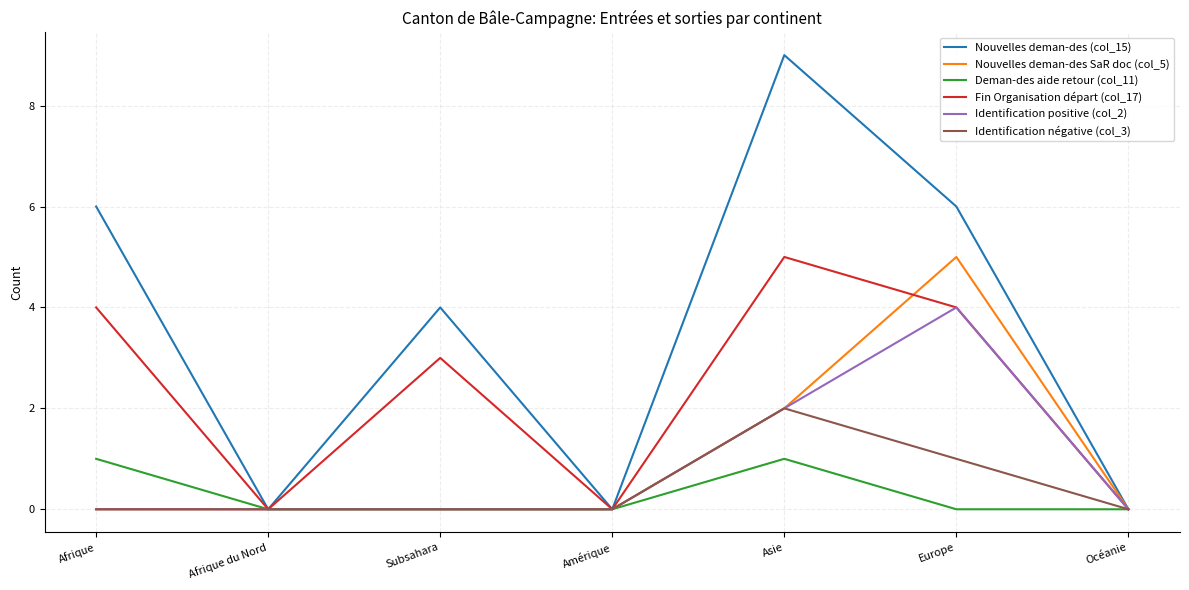

What position from the left is Asie?

5